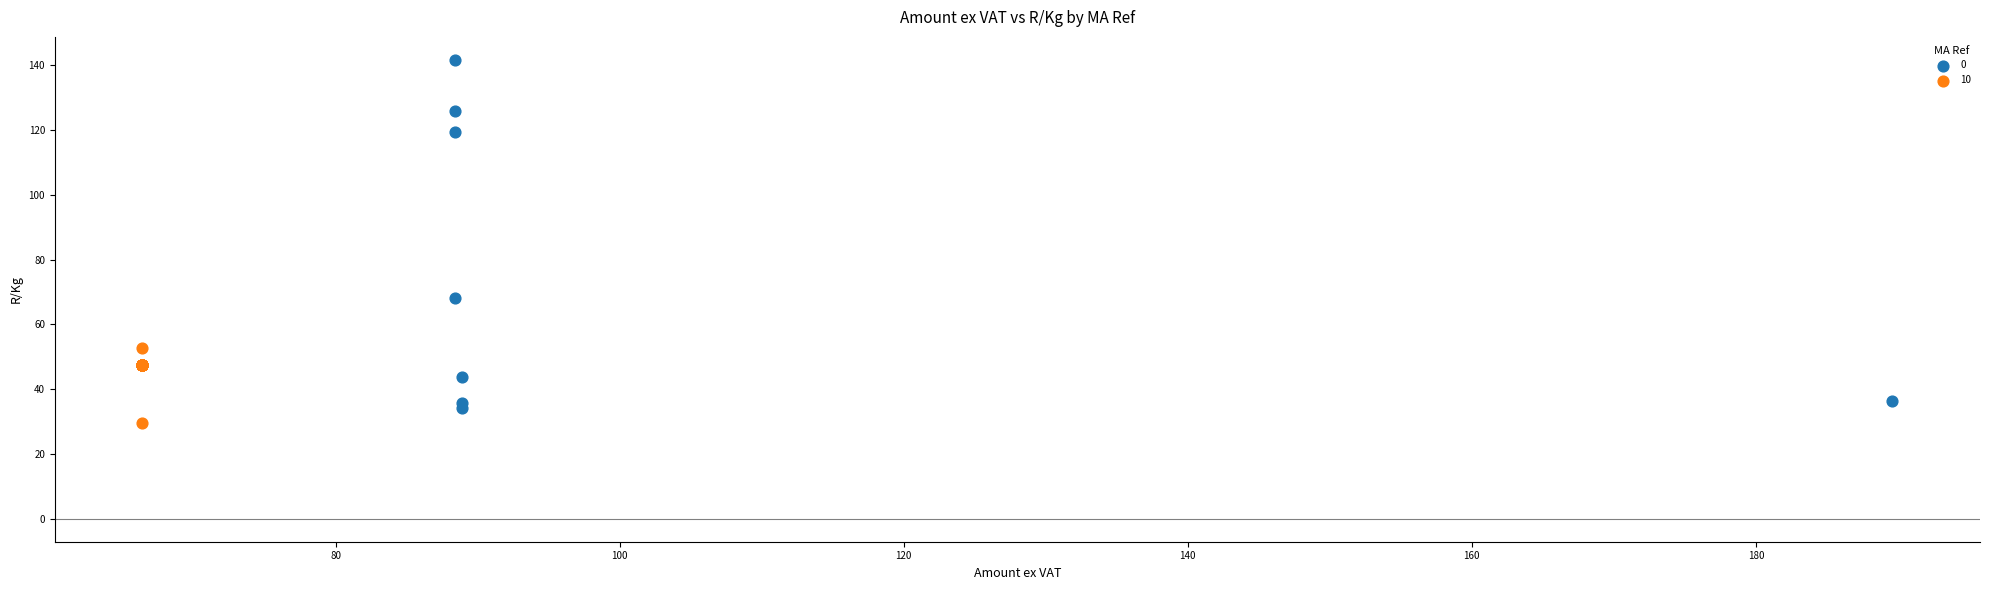

What are all the series names shown in the legend?

0, 10